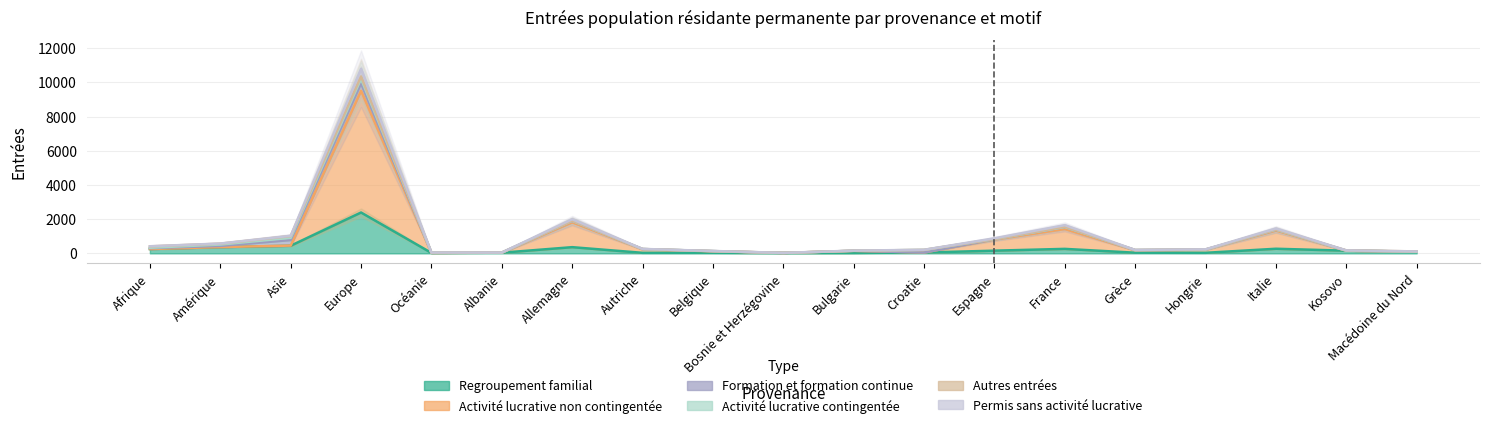

List the series in order of their peak value, highest first.

Permis sans activité lucrative, Activité lucrative non contingentée, Regroupement familial